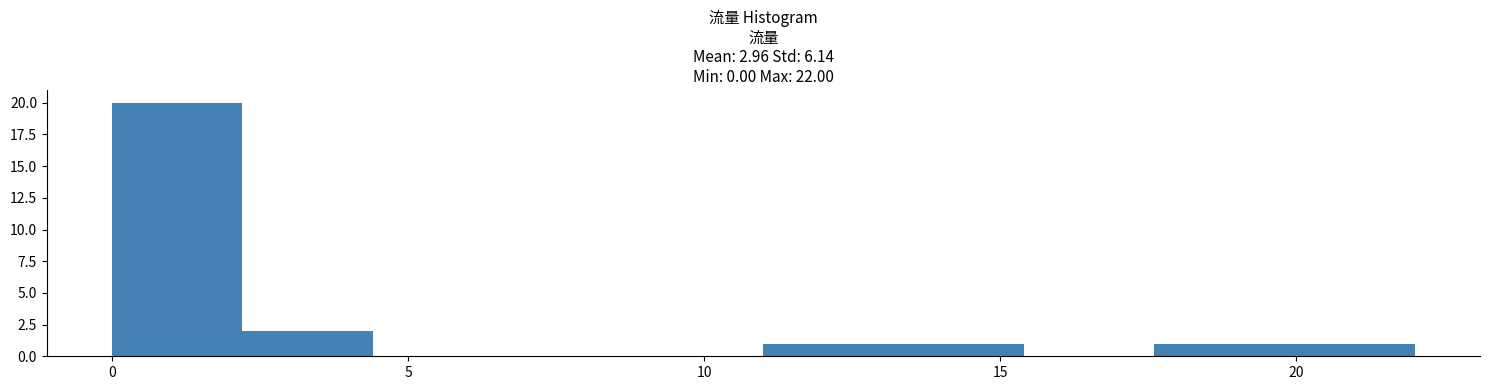

Reading left to right, transcribe this chart: for each bar, give the range it covers on the x-axis and its height. Neither the bar edges nor the heights are printed on the chart, so give them approximately, as read against the axes.

0.0 to 2.2: 20
2.2 to 4.4: 2
4.4 to 6.6: 0
6.6 to 8.8: 0
8.8 to 11.0: 0
11.0 to 13.2: 1
13.2 to 15.4: 1
15.4 to 17.6: 0
17.6 to 19.8: 1
19.8 to 22.0: 1